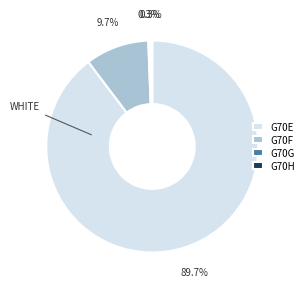

How many slices are in this pie chart?

4